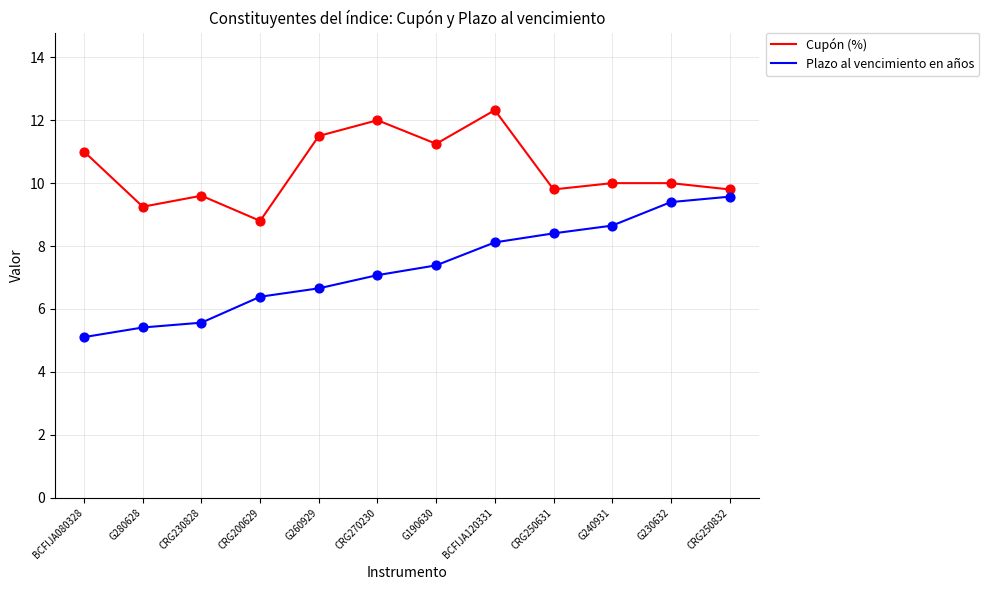

Which series has the largest range (max minus min)?

Plazo al vencimiento en años